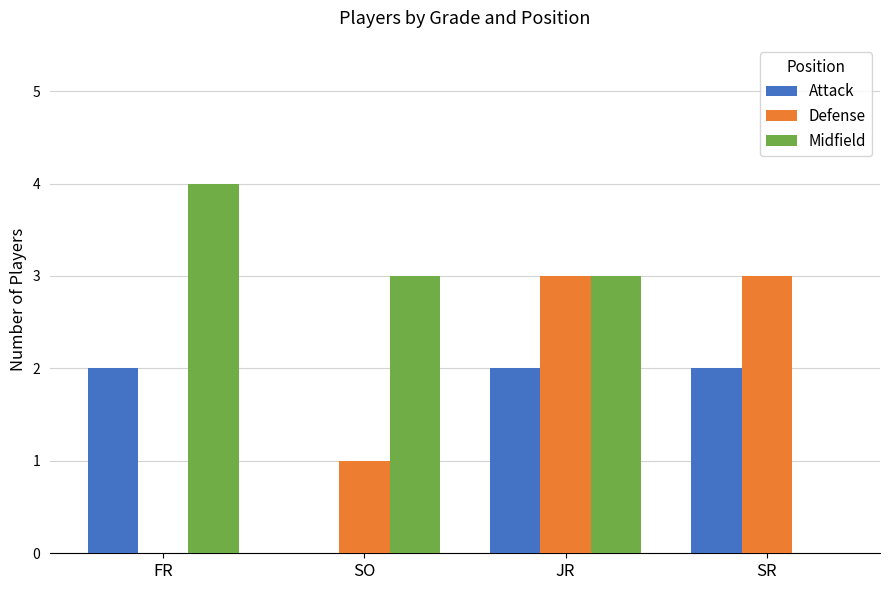

Which series changed the most between JR and SR?

Midfield